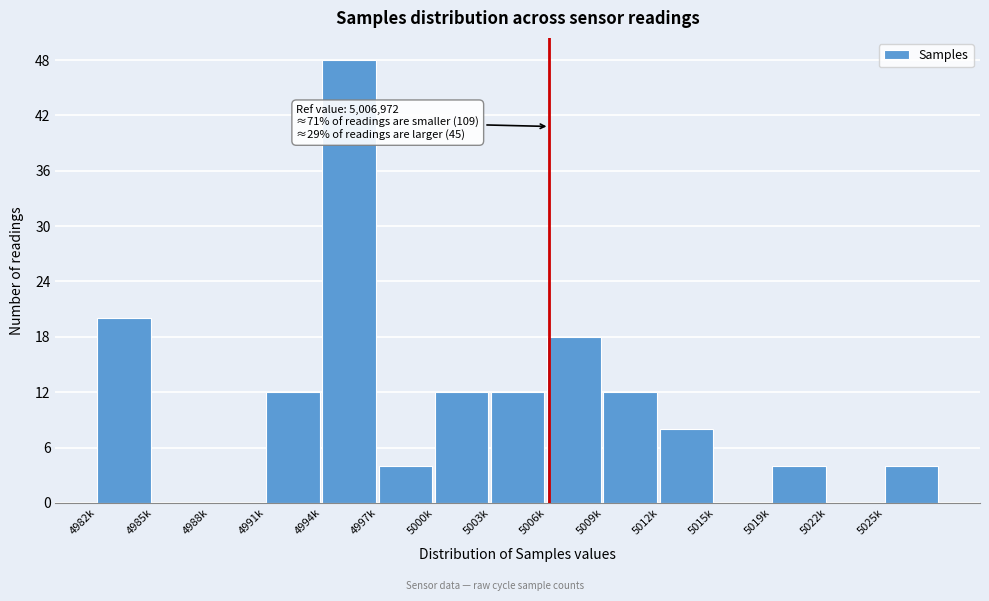

Reading left to right, extract all data points from this chart.

4982k=20	4985k=0	4988k=0	4991k=12	4994k=48	4997k=4	5000k=12	5003k=12	5006k=18	5009k=12	5012k=8	5015k=0	5019k=4	5022k=0	5025k=4